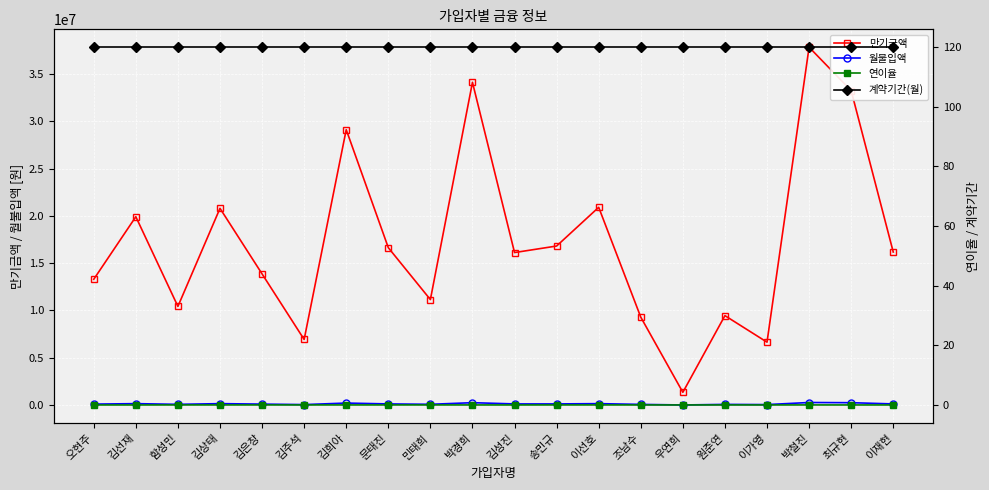

What is the average value of the 월불입액 series?

125750